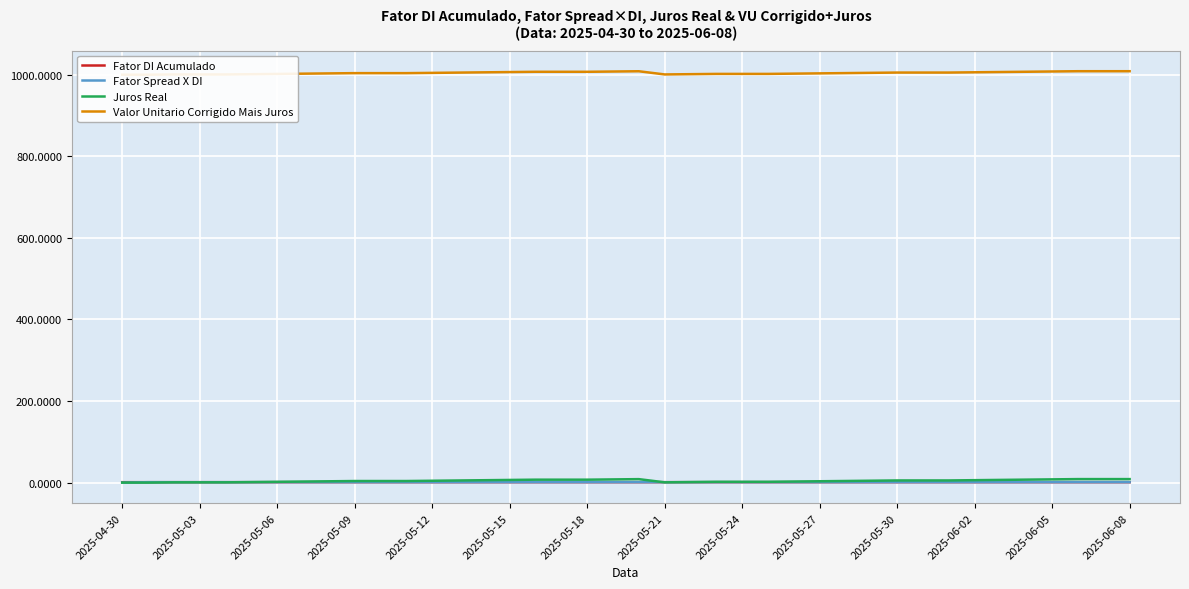

How many lines are shown in the chart?

4